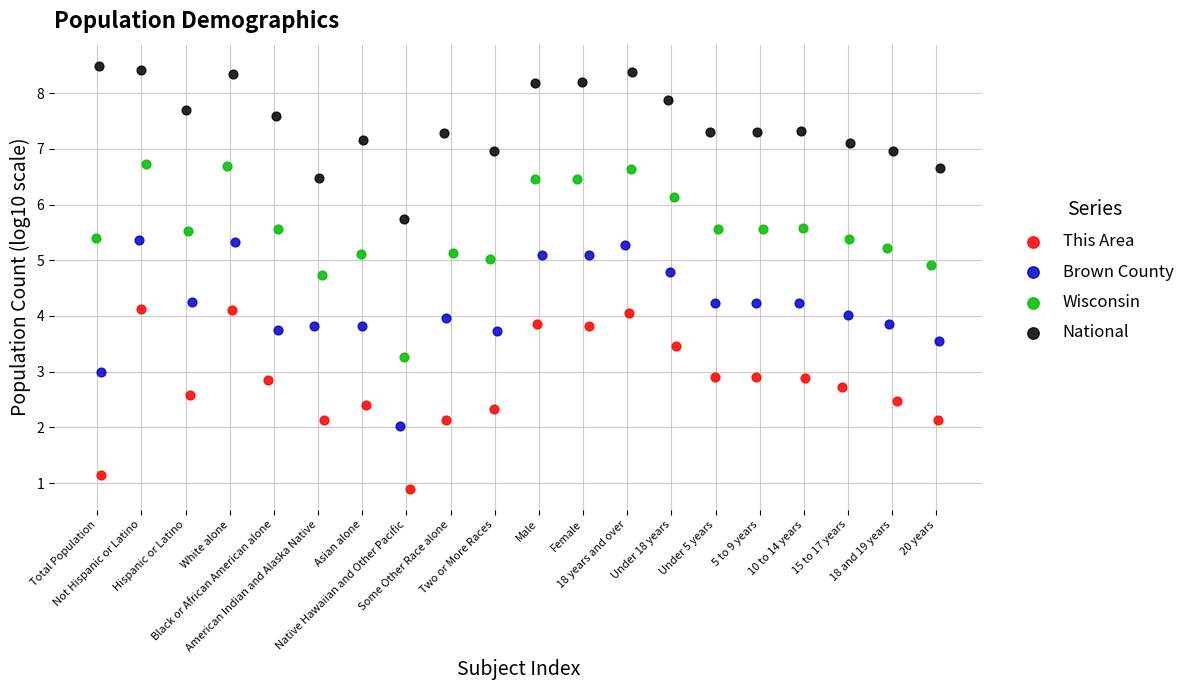

Which series contains the lowest Y value?

This Area